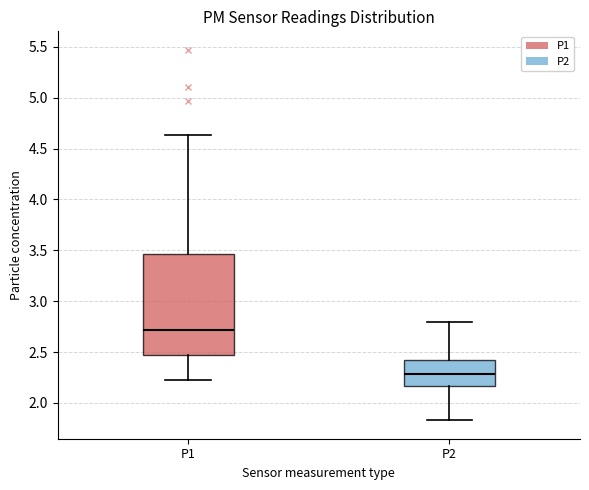

Where does the lower whisker of the box for P1 end on the y-axis? The values are not printed on the chart, so give them approximately, as read against the axis.

2.25